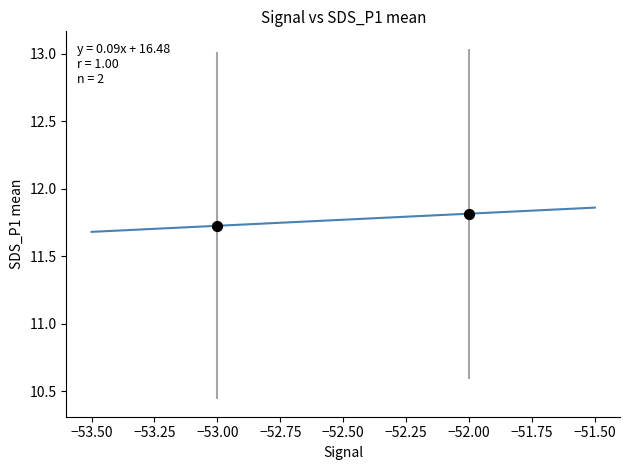

What is the average Y value?

11.8